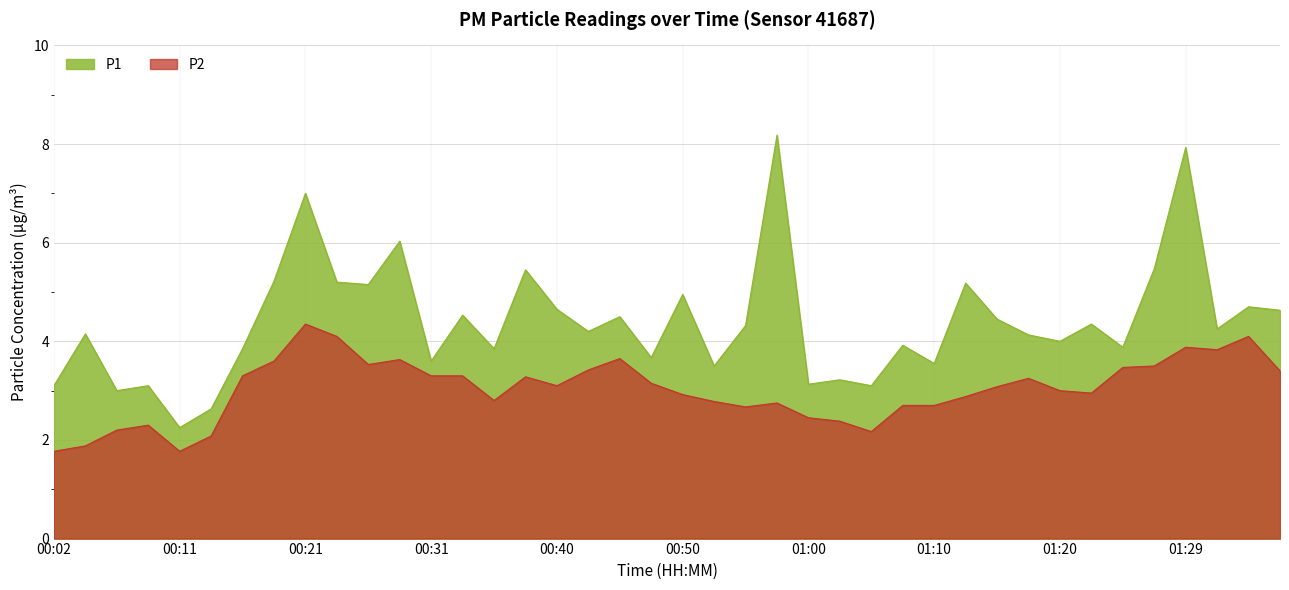

Reading right to left, extract all data points from this chart.

P1: 4.6	4.7	4.2	7.9	5.5	3.9	4.3	4.0	4.1	4.5	5.2	3.5	3.9	3.1	3.2	3.1	8.2	4.3	3.5	5.0	3.7	4.5	4.2	4.7	5.5	3.9	4.5	3.6	6.0	5.2	5.2	7.0	5.2	3.9	2.6	2.2	3.1	3.0	4.2	3.1
P2: 3.4	4.1	3.8	3.9	3.5	3.5	3.0	3.0	3.2	3.1	2.9	2.7	2.7	2.2	2.4	2.5	2.8	2.7	2.8	2.9	3.1	3.6	3.4	3.1	3.3	2.8	3.3	3.3	3.6	3.5	4.1	4.3	3.6	3.3	2.1	1.8	2.3	2.2	1.9	1.8